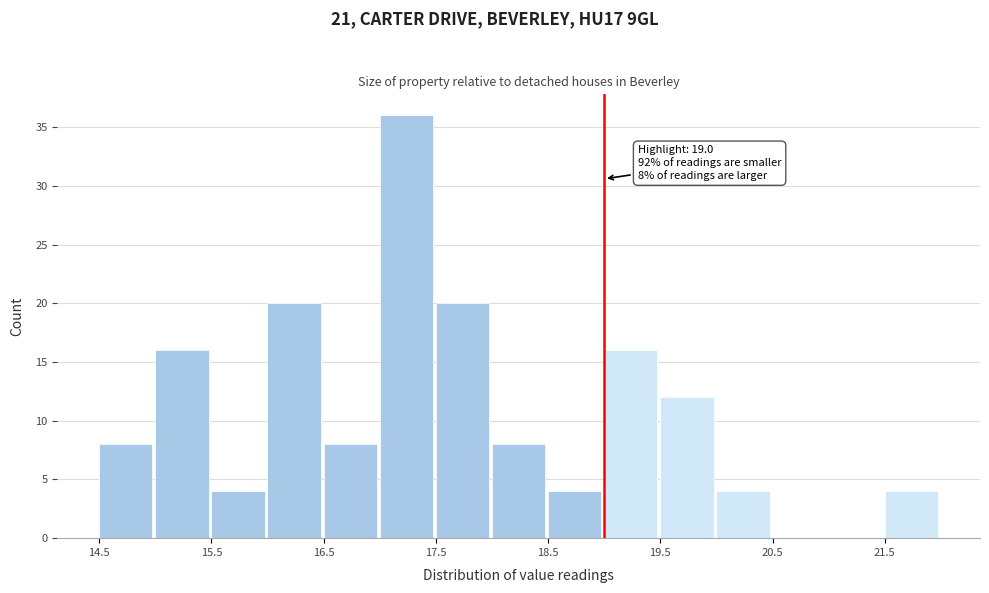

Over which range of the x-axis is the bar tallest?

17.0 to 17.5